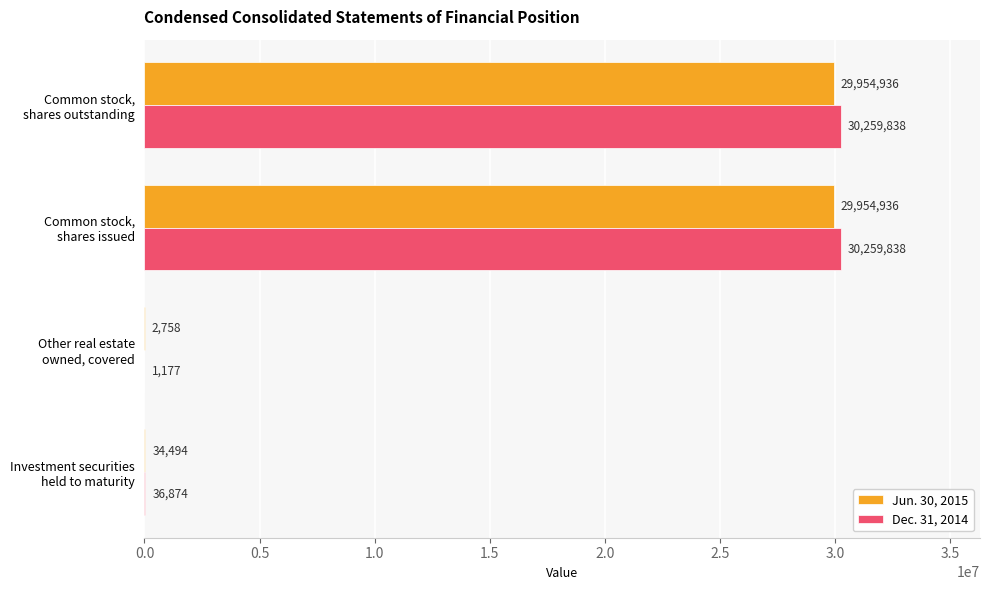

Which series has the largest total across all categories?

Dec. 31, 2014